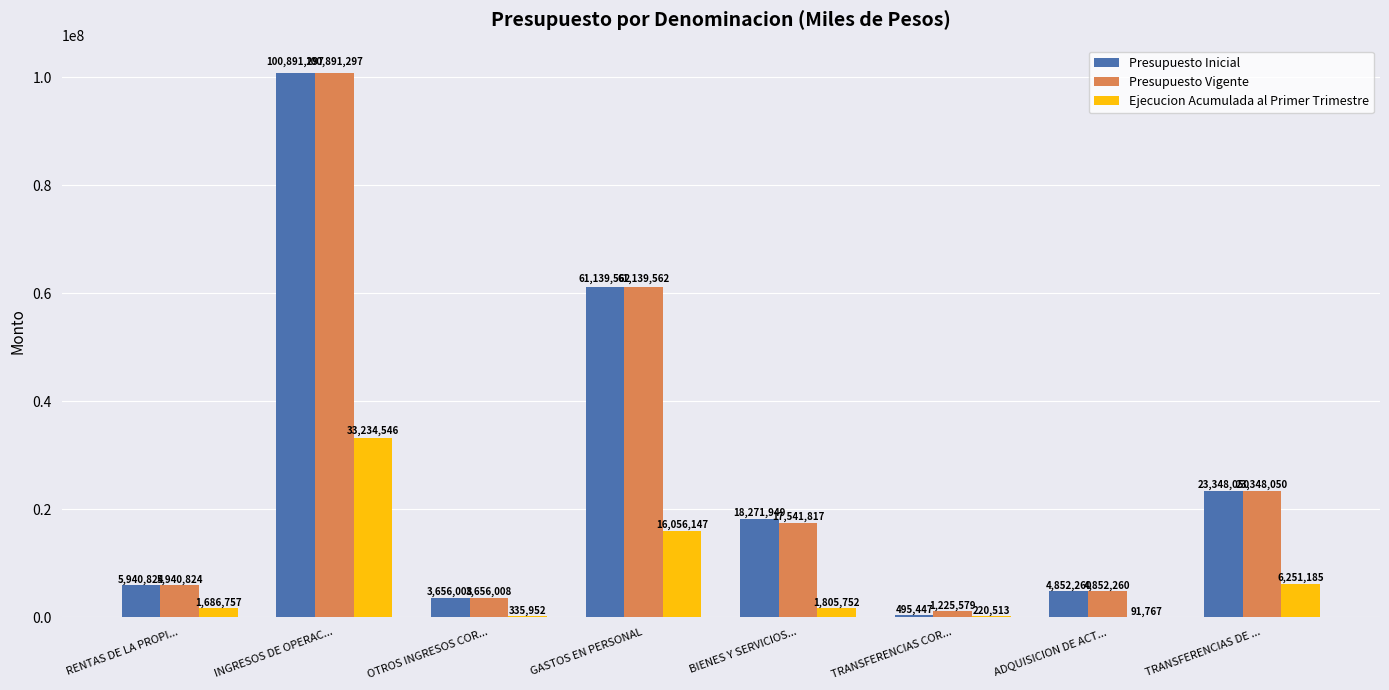

What is the total value across all series at TRANSFERENCIAS COR...?

1941539